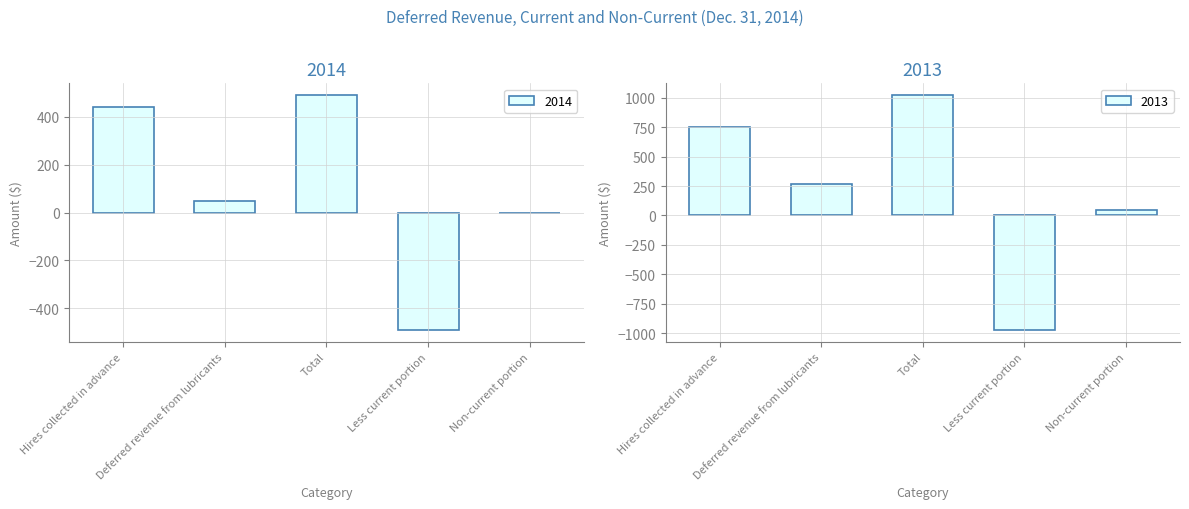

Rank the series by their average value, from lowest to highest.

2014, 2013